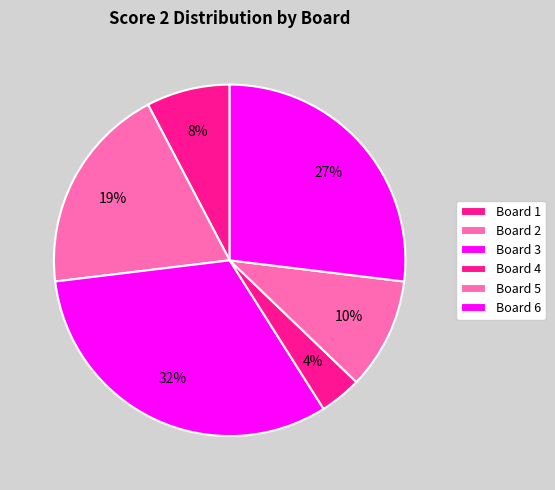

Which has a higher value, Board 3 or Board 2?

Board 3